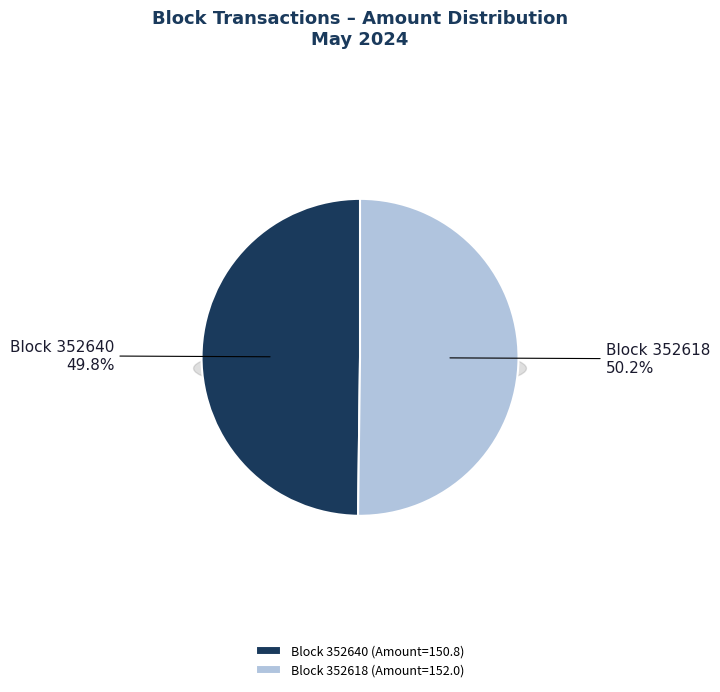

Count the number of slices in the pie.

2